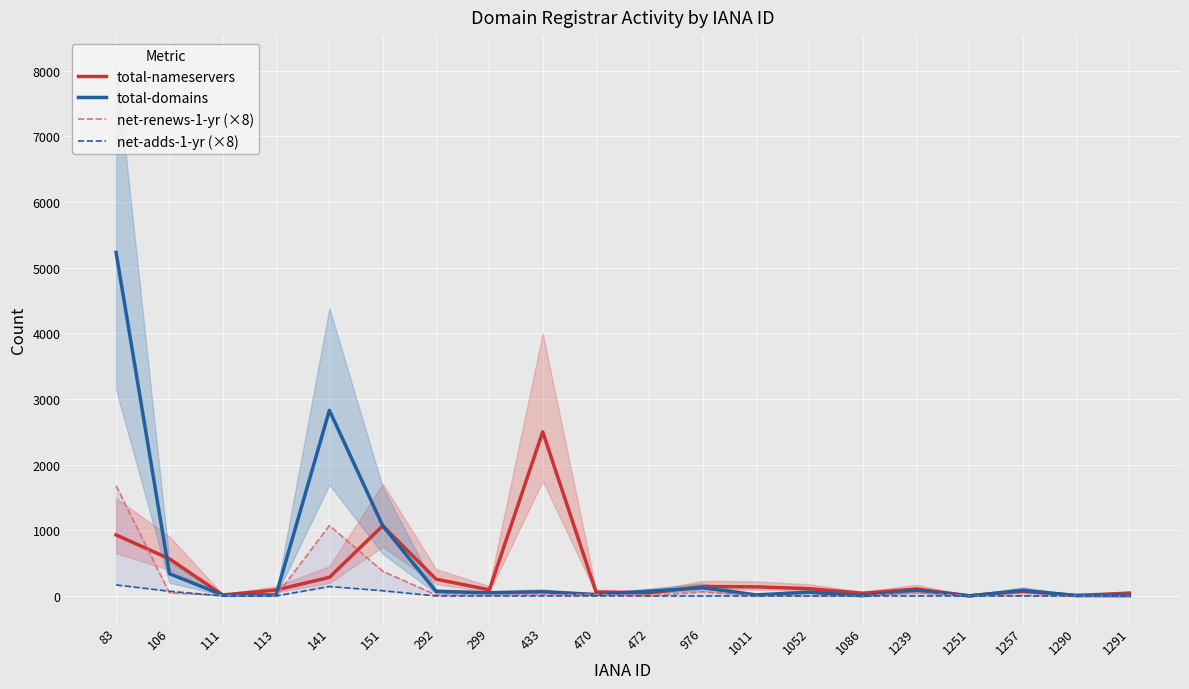

At which category is the sum across all series the highest?

83